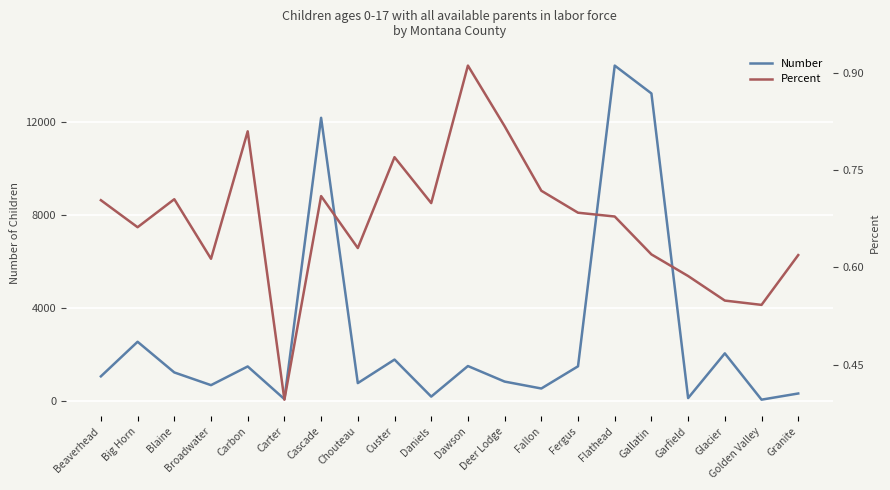

Is the value of Number at Garfield greater than the value of Percent at Fallon?

Yes